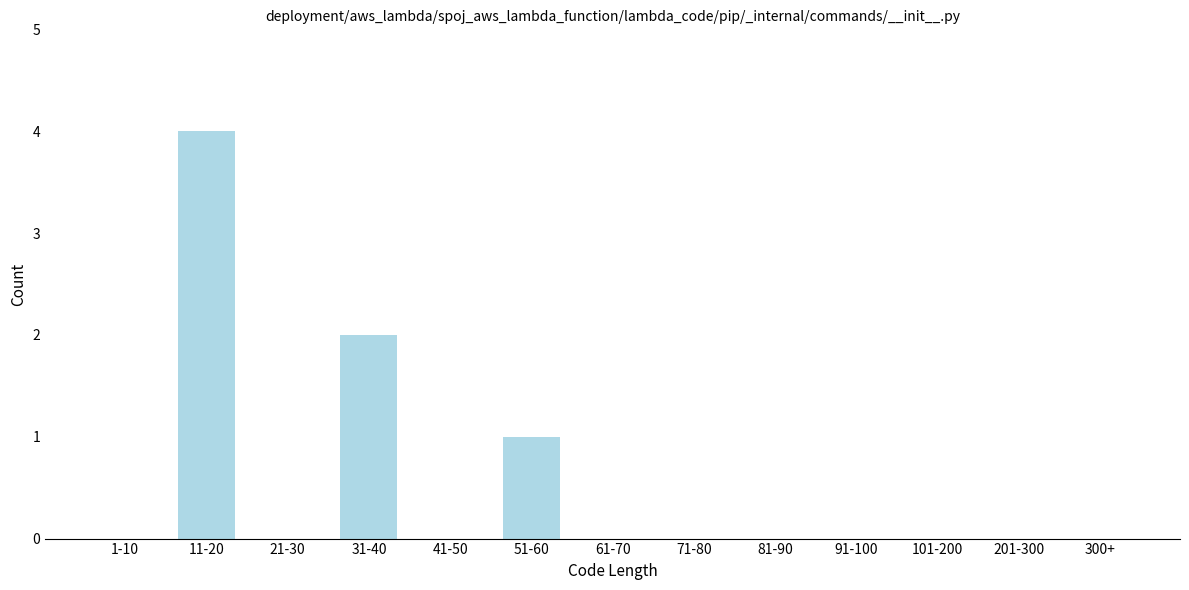

Reading right to left, transcribe all the data shown in this chart.

300+=0	201-300=0	101-200=0	91-100=0	81-90=0	71-80=0	61-70=0	51-60=1	41-50=0	31-40=2	21-30=0	11-20=4	1-10=0